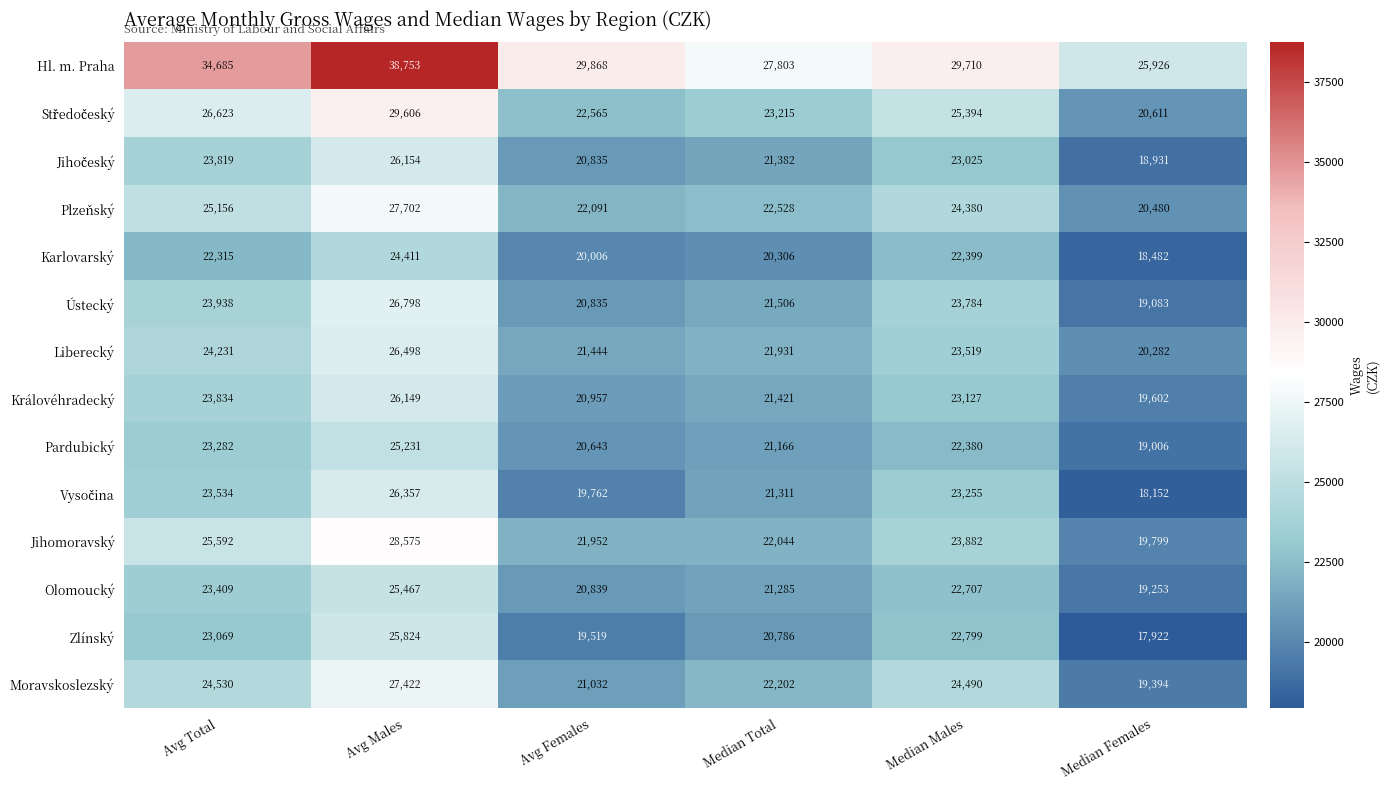

Where does the Moravskoslezský series first go above 24490?

Avg Total